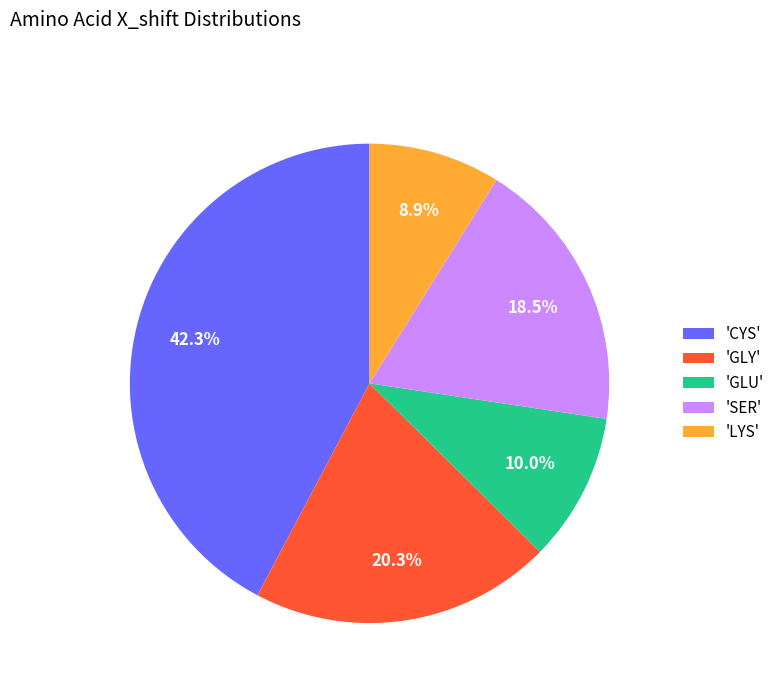

Which has a higher value, 'GLU' or 'CYS'?

'CYS'